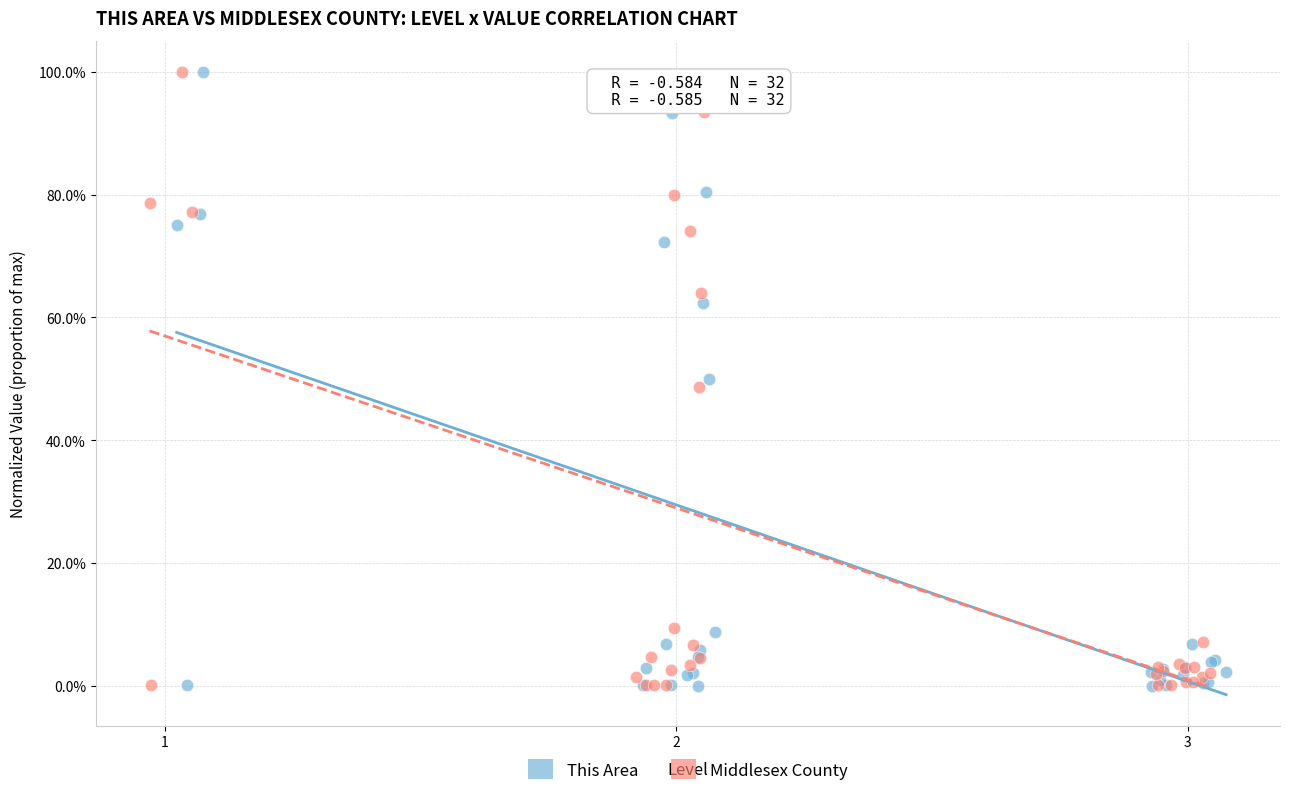

What are all the series names shown in the legend?

This Area, Middlesex County